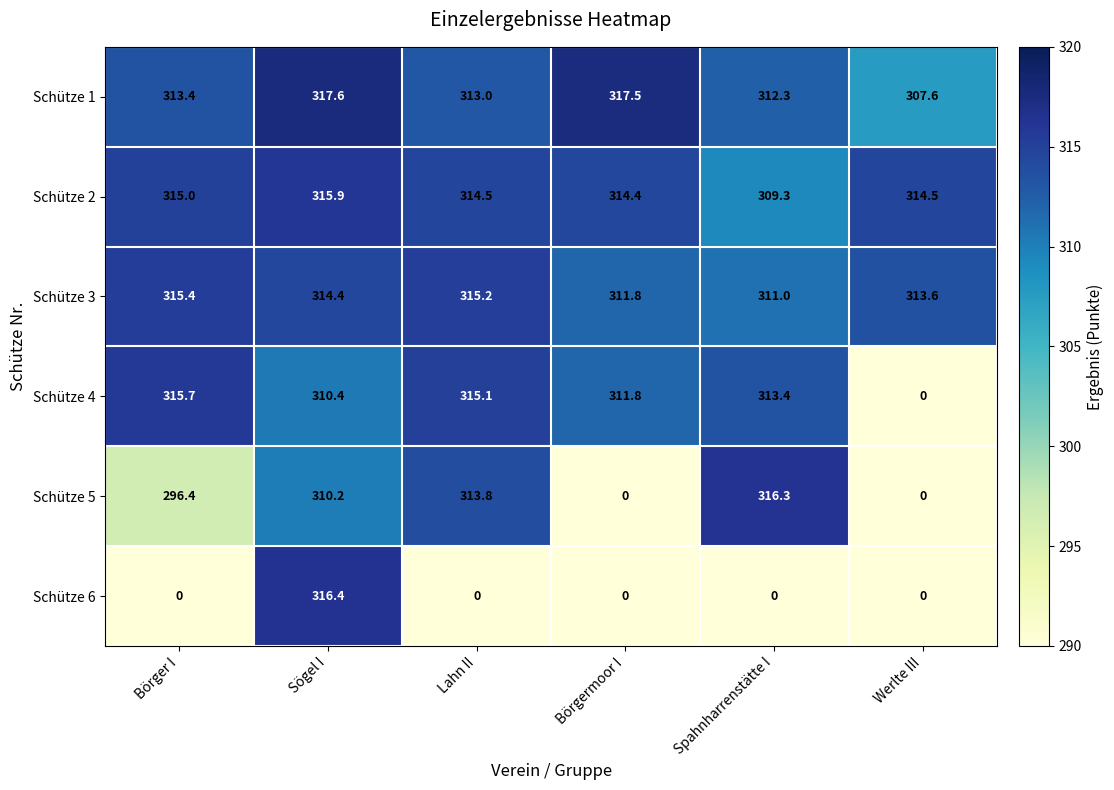

What is the sum of all Schütze 3 values?

1881.4